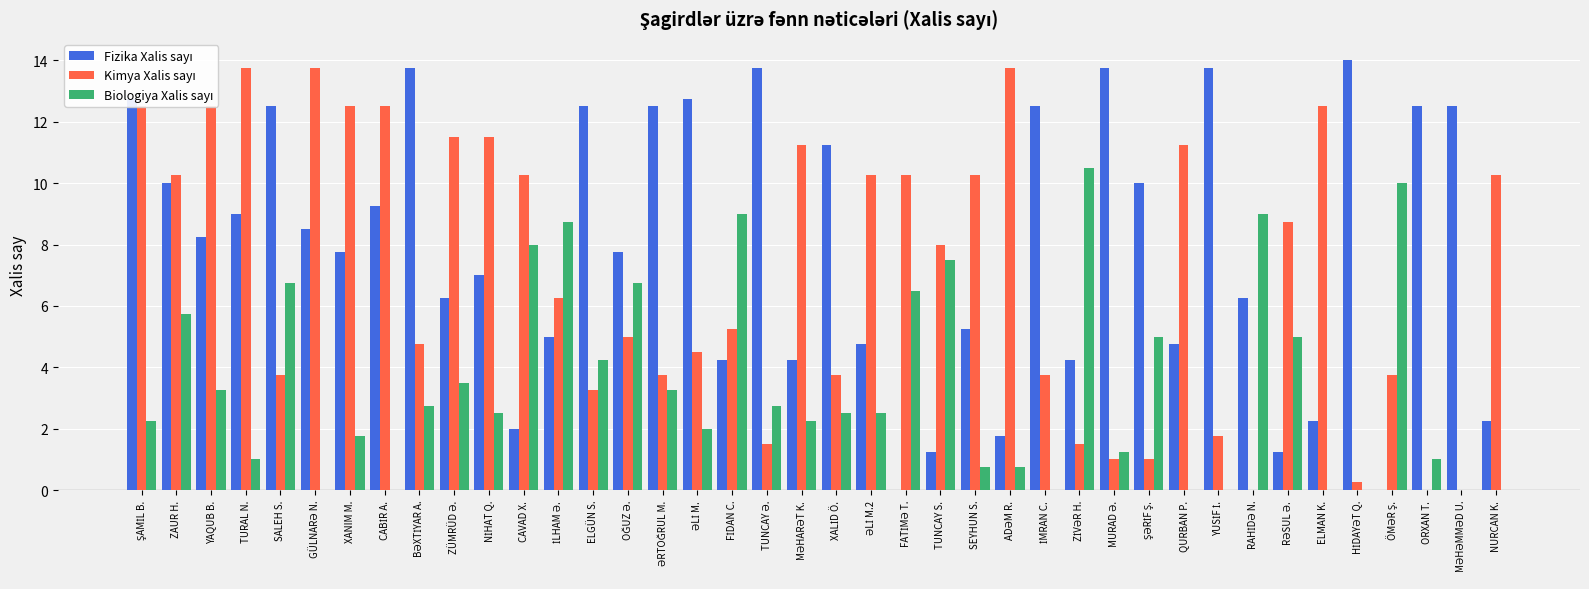

What is the average value of the Biologiya Xalis sayı series?

3.5